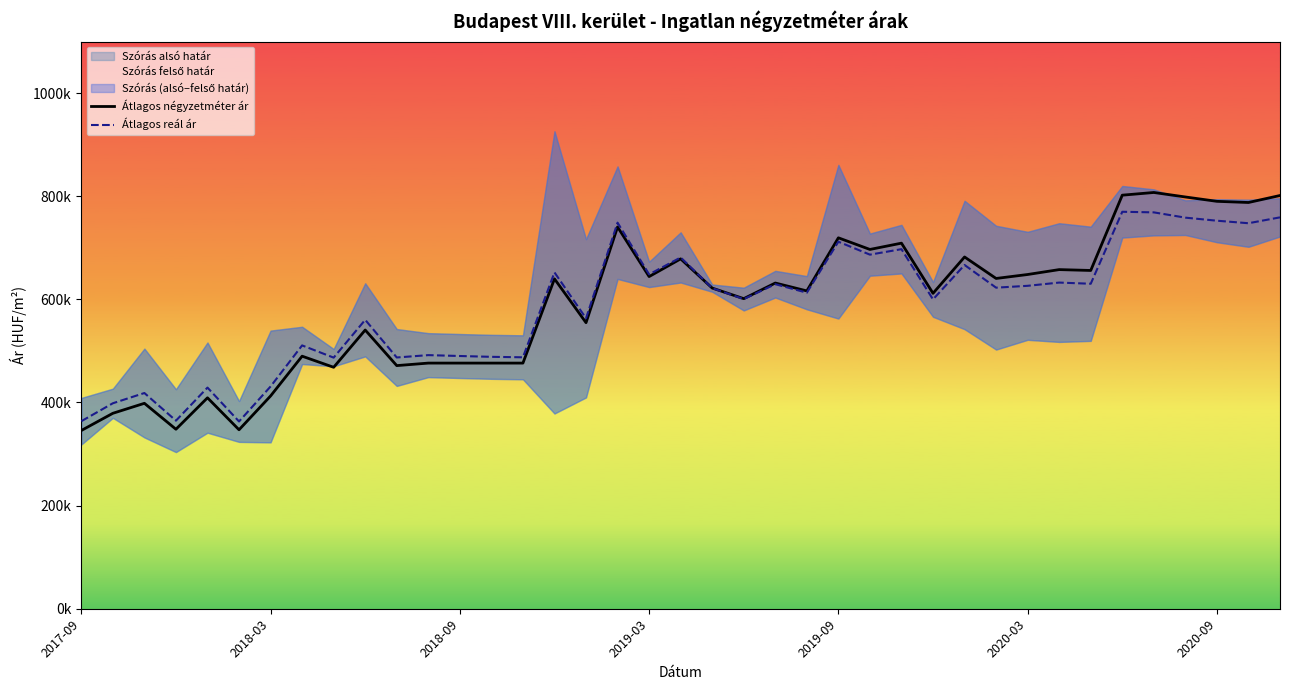

At 23, list the series in order from smallest to largest.

Átlagos reál ár, Átlagos négyzetméter ár